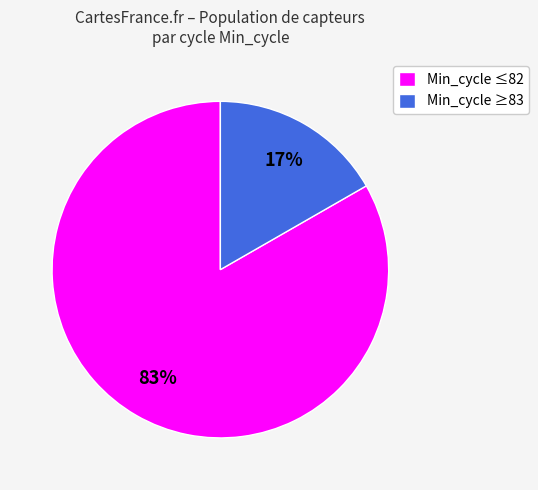

The Min_cycle ≤82 slice represents 95% of the pie. True or false?

False